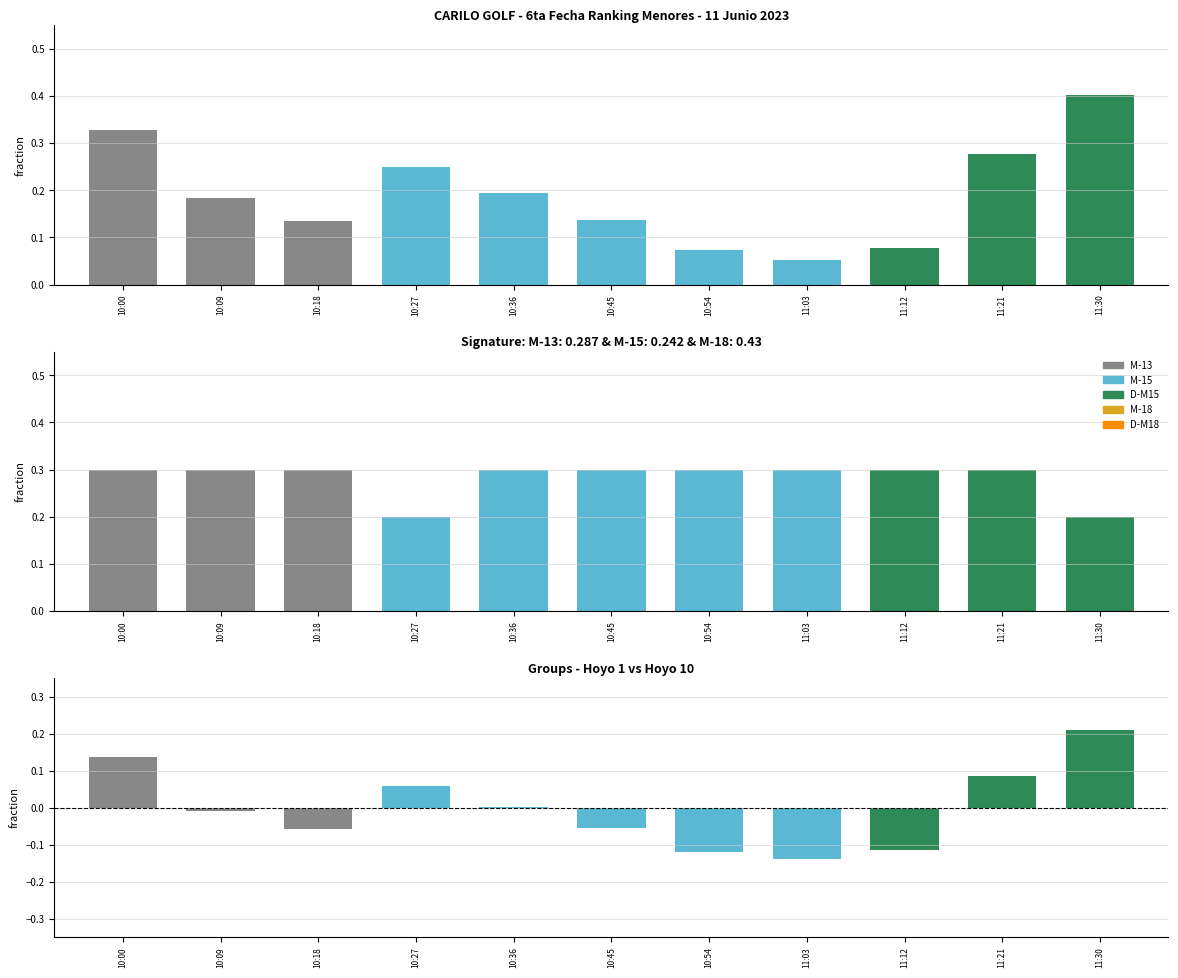

Count the M-13 values in the range 0 to 1.

11